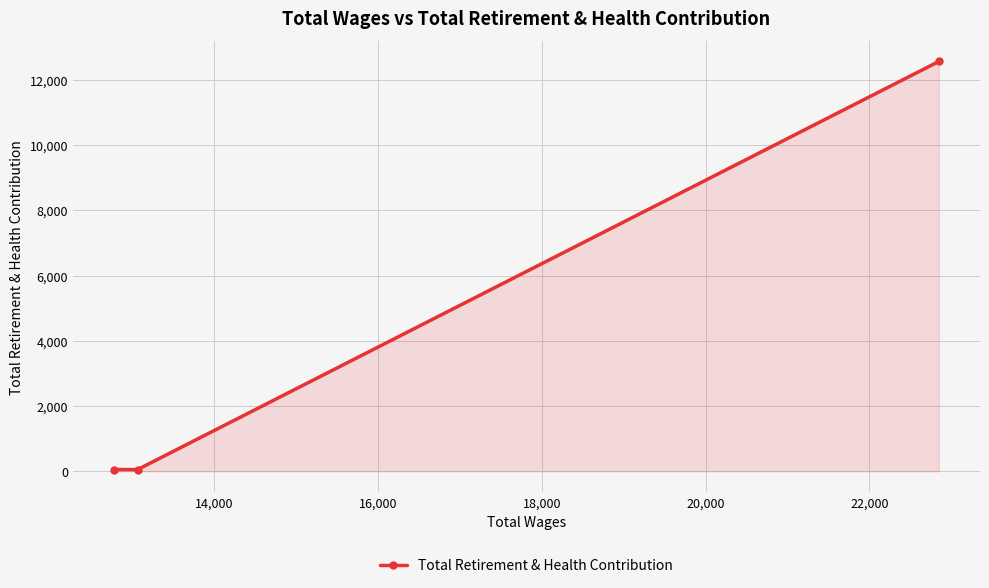

What is the maximum value shown in the chart?

12566